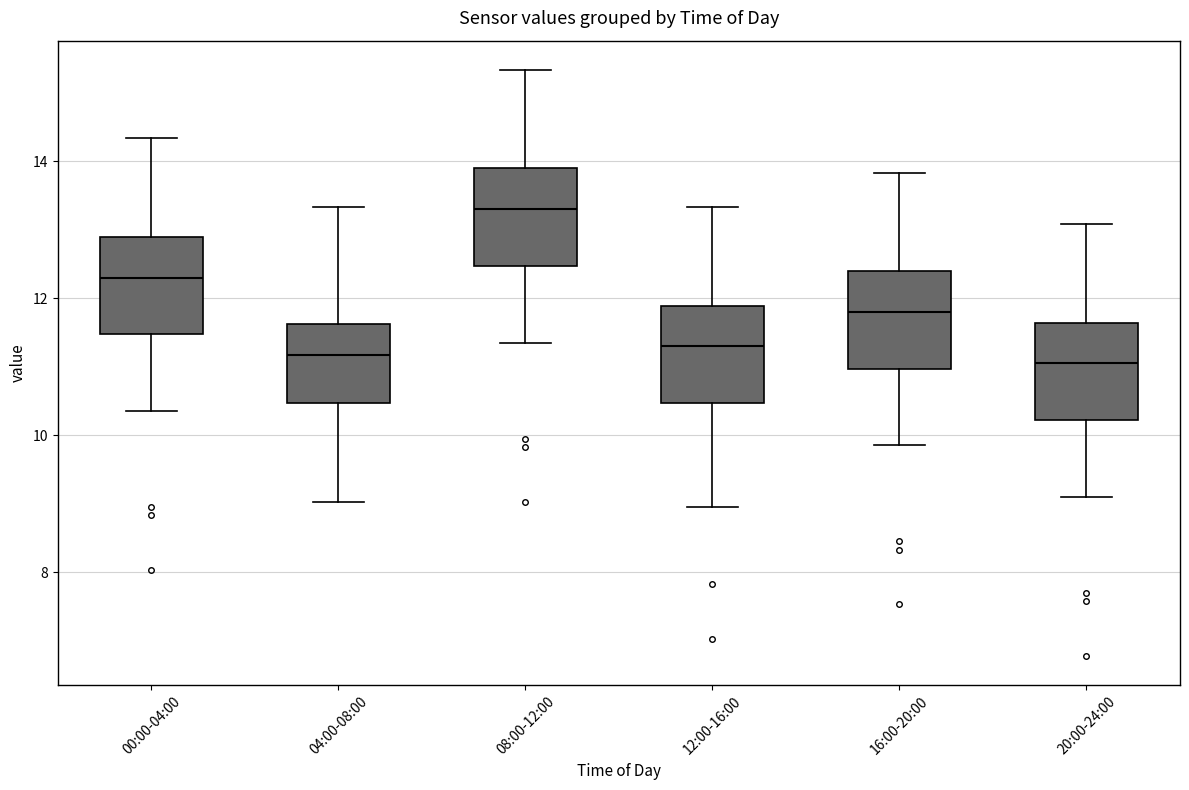

Where does the upper whisker of the box for 00:00-04:00 end on the y-axis? The values are not printed on the chart, so give them approximately, as read against the axis.

14.4